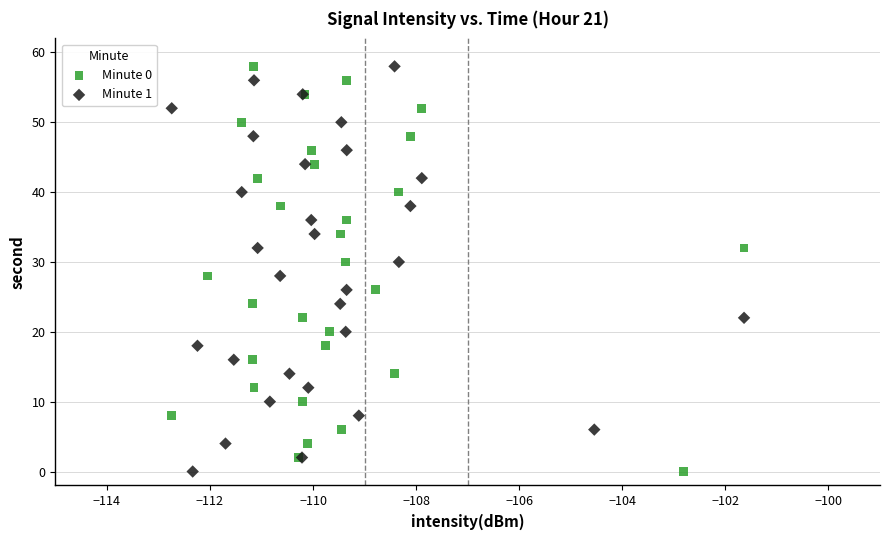

What are all the series names shown in the legend?

Minute 0, Minute 1